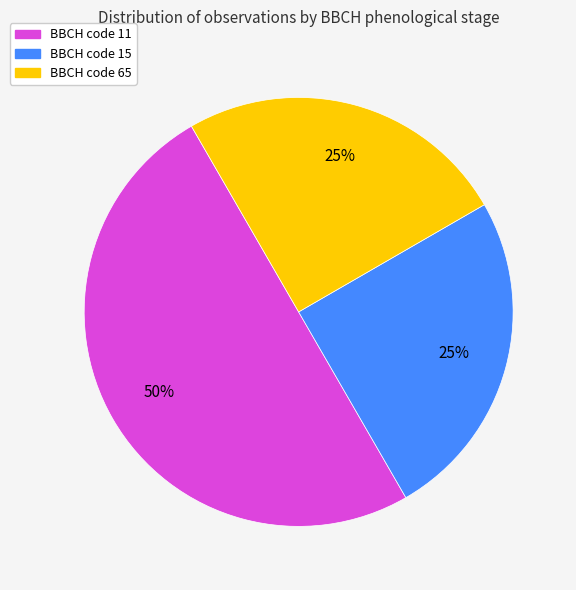

To the nearest percent, what is the average slice percentage?

33%